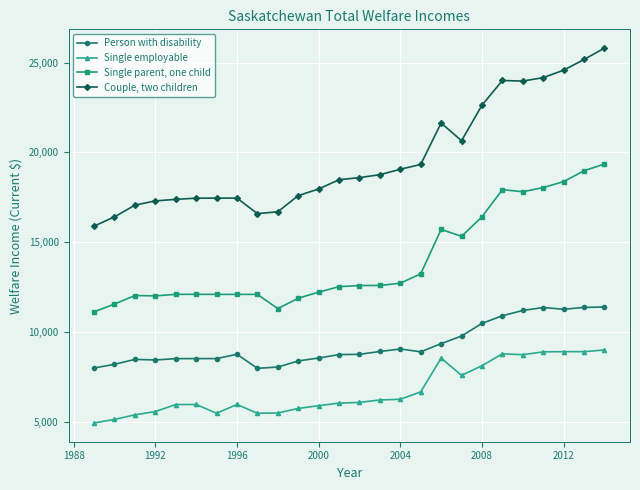

What is the maximum value shown in the chart?

25806.0